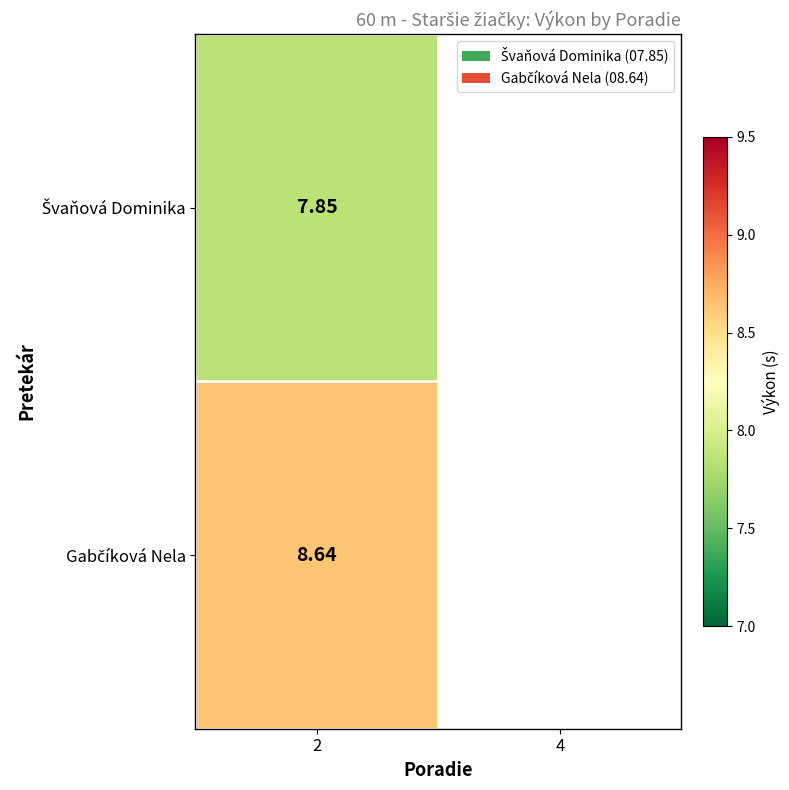

What is the lowest value of the Švaňová Dominika series?

7.8